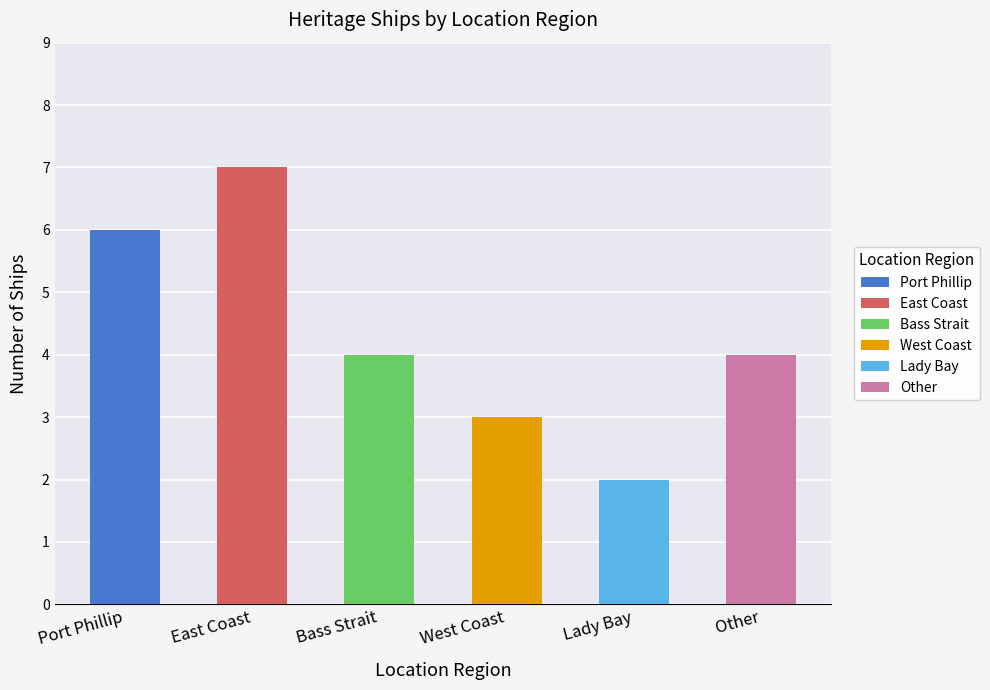

What is the difference between the second highest and minimum values?

4